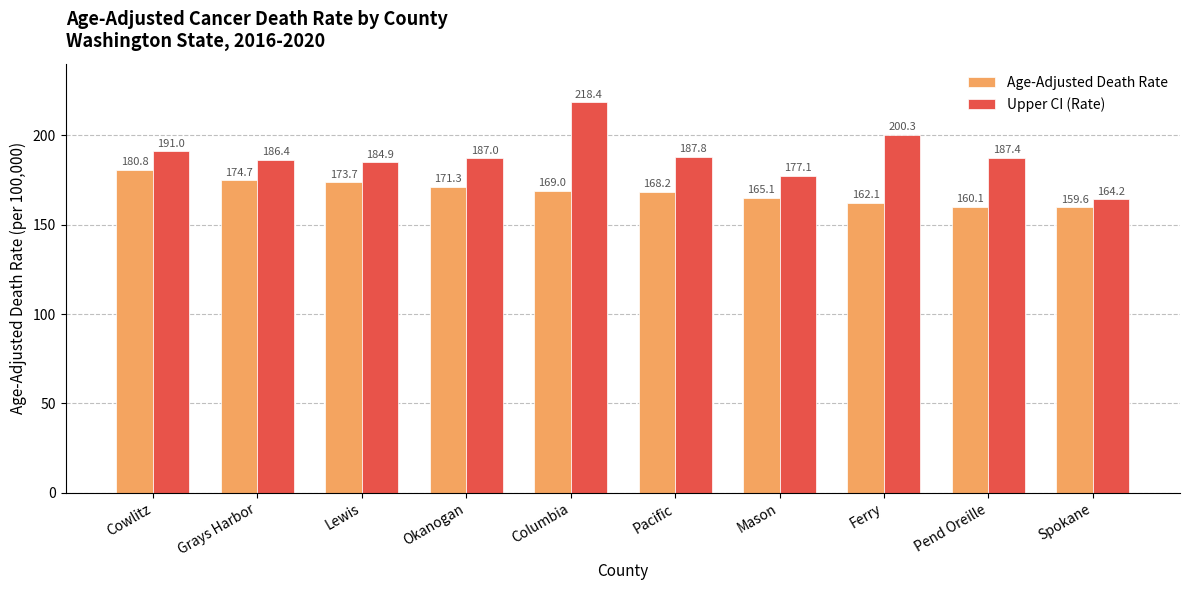

Which series has the largest range (max minus min)?

Upper CI (Rate)